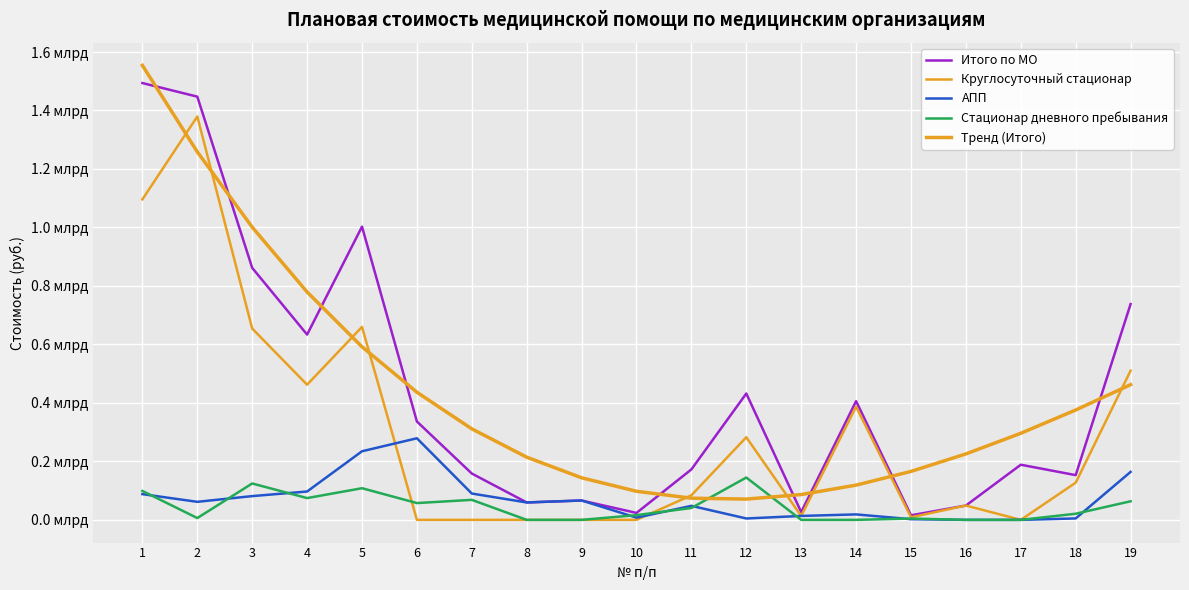

Does the chart display data point markers on the line(s)?

No